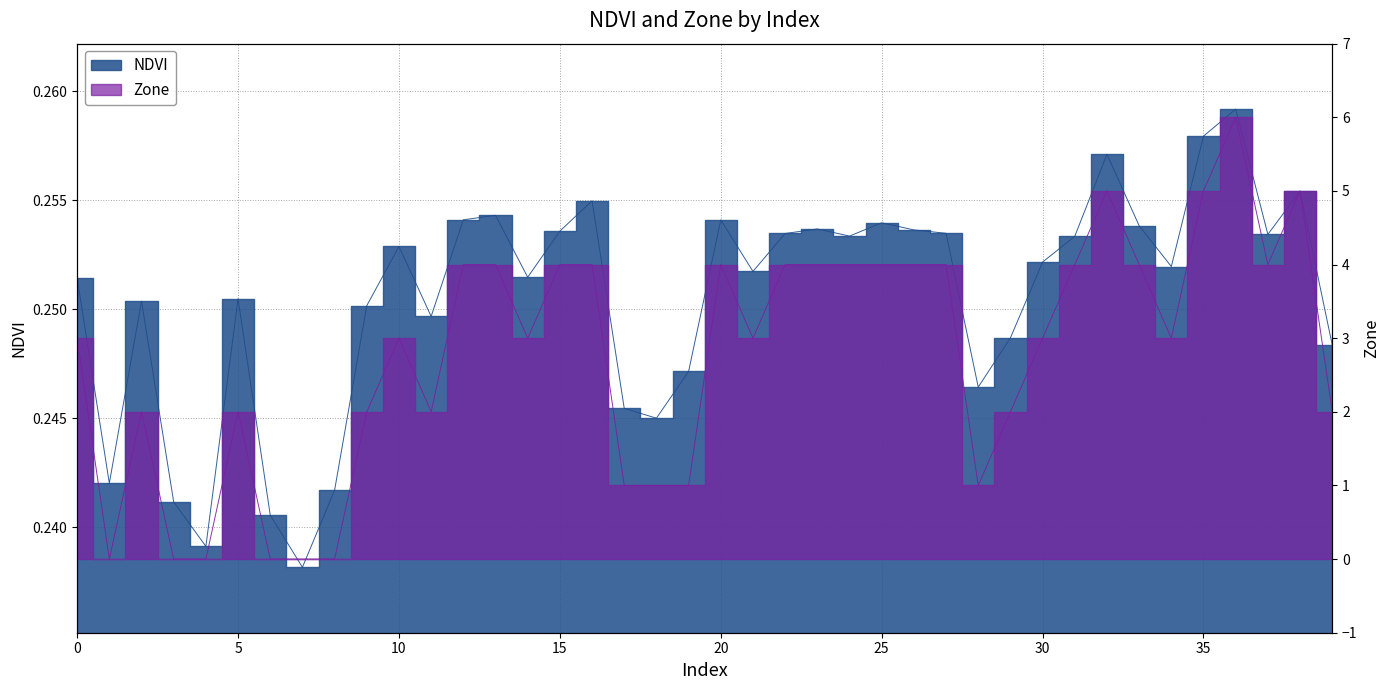

At which category is the sum across all series the highest?

36